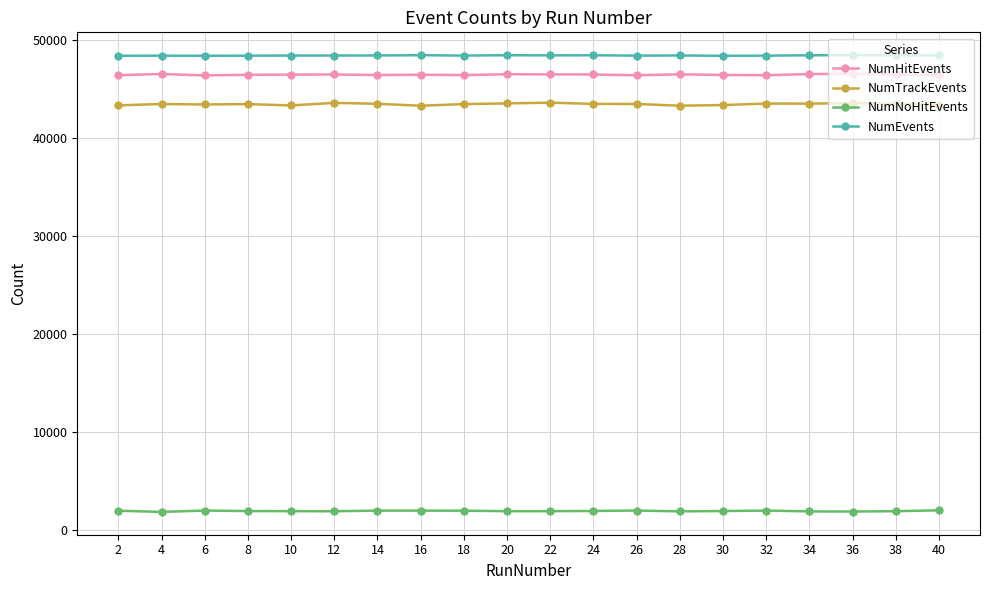

What is the minimum value for NumNoHitEvents?

1867